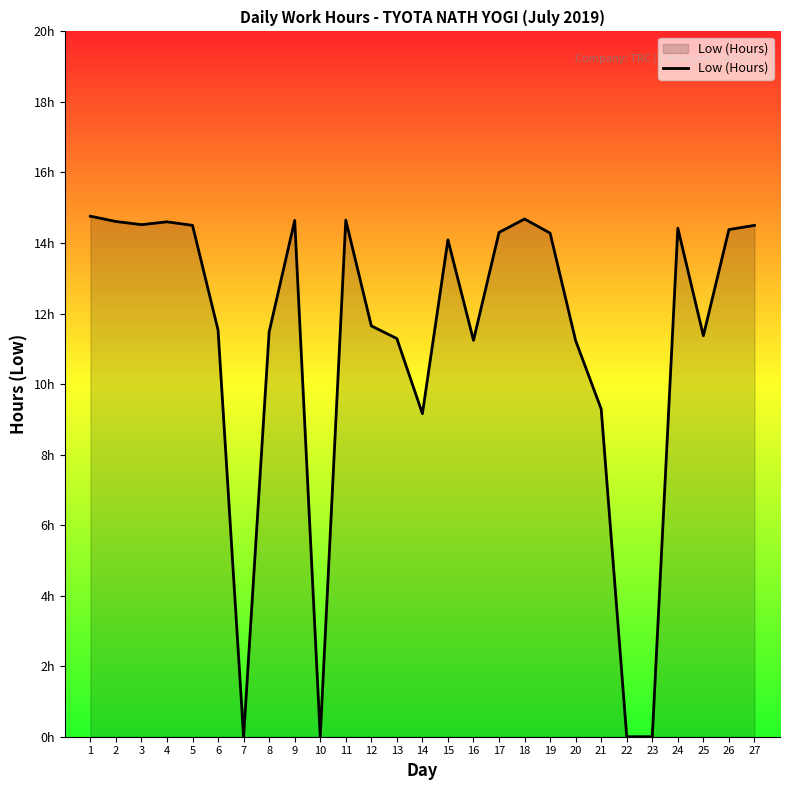

True or false: the data shows 14.5 at 3.

True